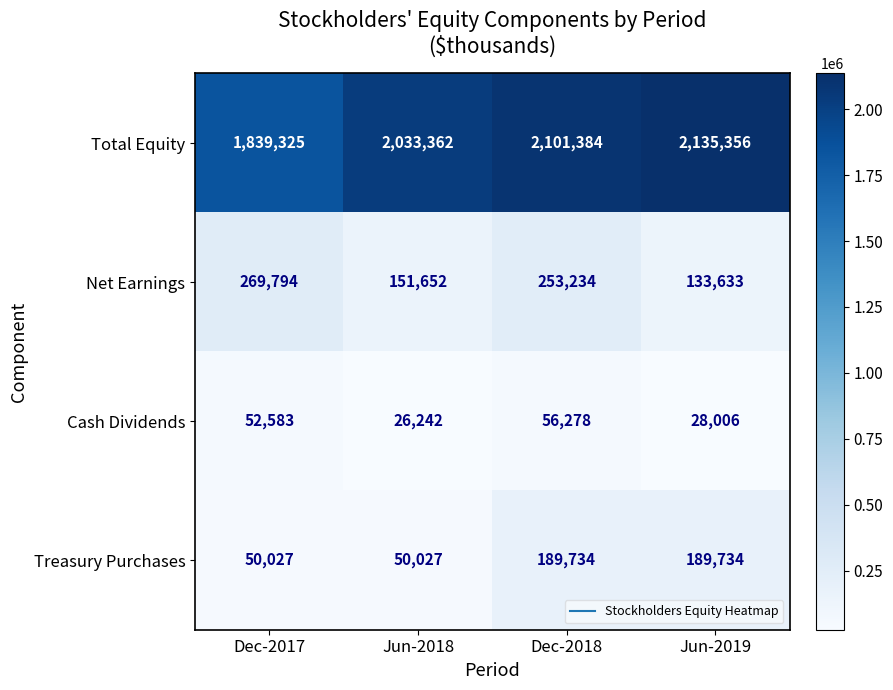

The Net Earnings series shows 199237 at Jun-2019. True or false?

False